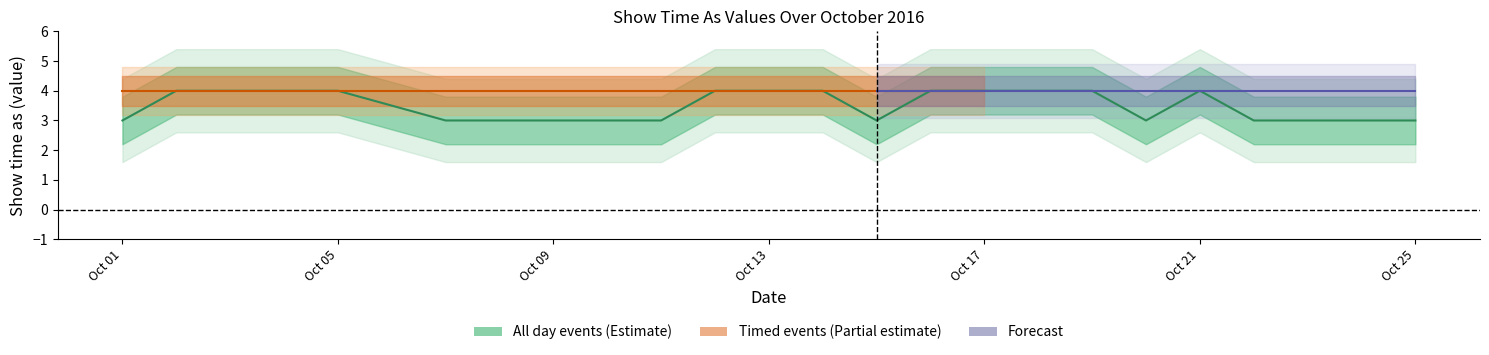

At which category does the chart reach its minimum across all series?

Oct 01